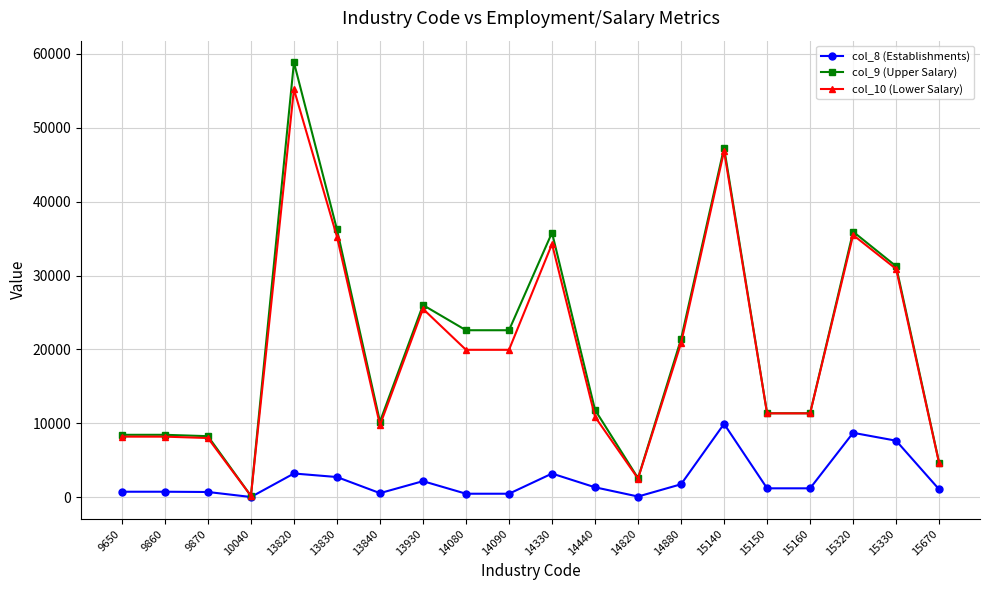

Which series has the widest spread of values?

col_9 (Upper Salary)